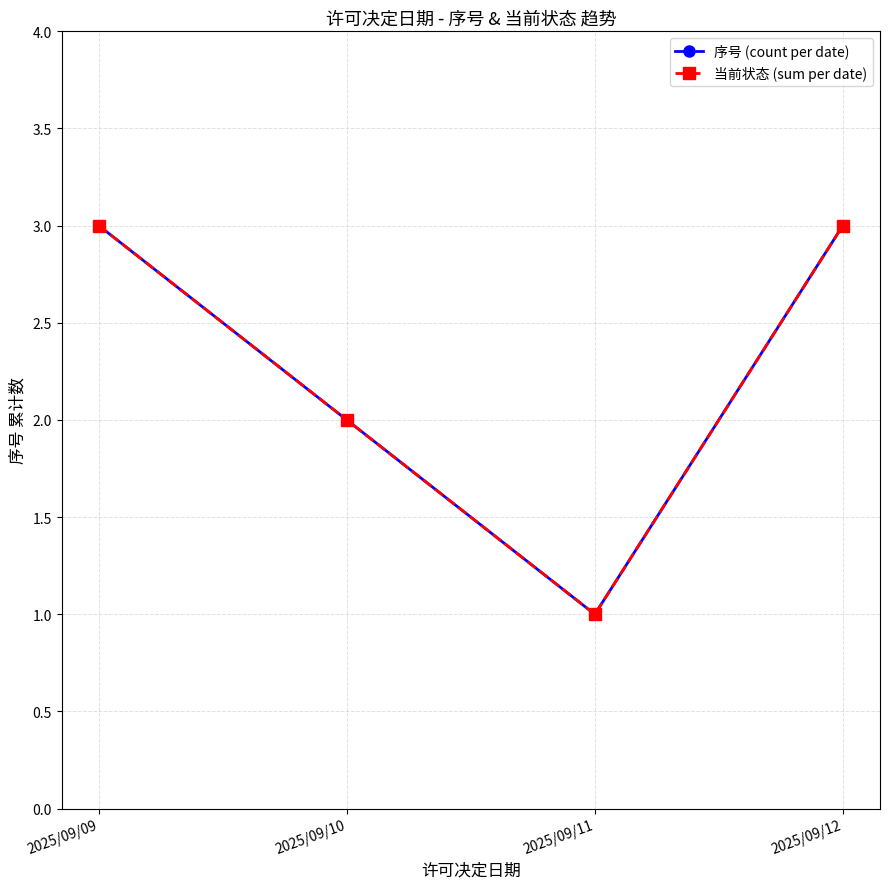

What is the lowest value of the 序号 (count per date) series?

1